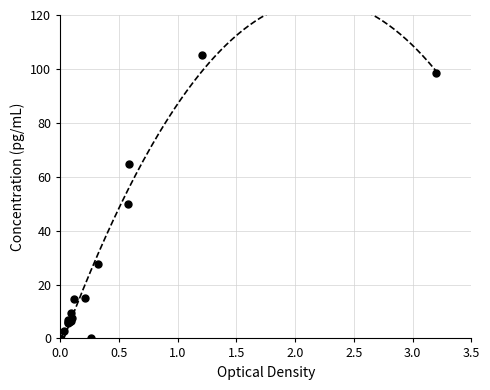

What Y value in the scatter plot is closest to 52?

50.0